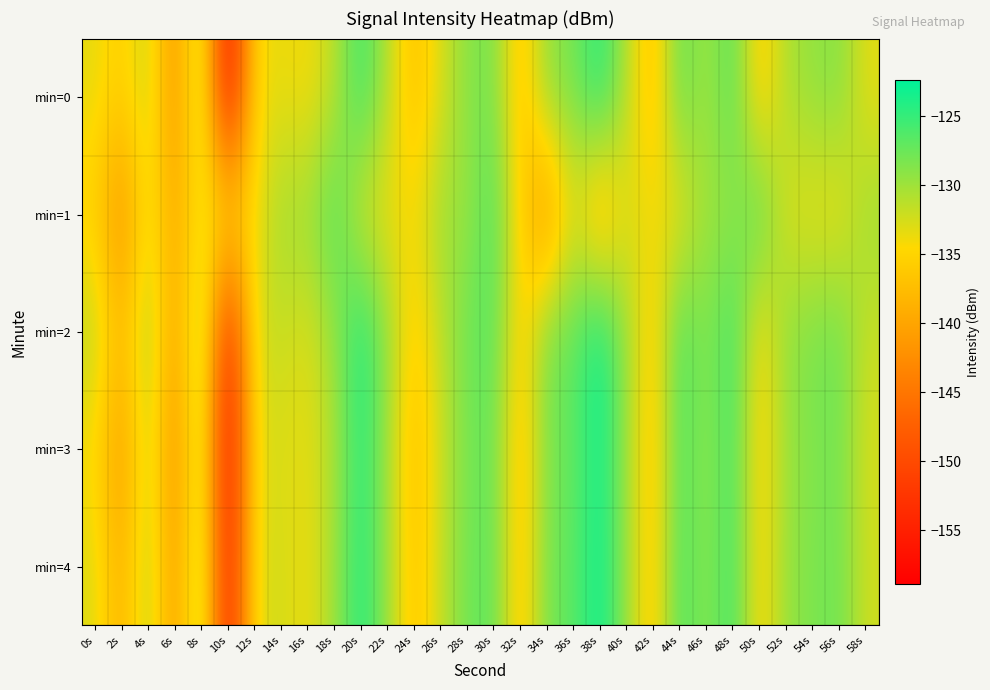

Reading left to right, what are all the values shown in this chart?

min=0: 0s=-133.3	2s=-135.9	4s=-131.3	6s=-142.8	8s=-129.0	10s=-158.9	12s=-134.1	14s=-133.6	16s=-134.2	18s=-131.5	20s=-124.8	22s=-131.0	24s=-137.5	26s=-132.8	28s=-128.9	30s=-127.9	32s=-137.4	34s=-129.1	36s=-128.2	38s=-123.7	40s=-130.9	42s=-137.7	44s=-126.6	46s=-130.5	48s=-126.1	50s=-136.4	52s=-130.6	54s=-129.4	56s=-128.6	58s=-133.4
min=1: 0s=-135.6	2s=-142.8	4s=-132.8	6s=-140.0	8s=-133.1	10s=-133.7	12s=-134.3	14s=-129.8	16s=-129.9	18s=-125.8	20s=-133.1	22s=-133.7	24s=-134.3	26s=-129.8	28s=-129.9	30s=-125.8	32s=-135.6	34s=-142.8	36s=-132.8	38s=-140.0	40s=-133.1	42s=-133.7	44s=-134.3	46s=-129.8	48s=-129.9	50s=-125.8	52s=-133.1	54s=-133.7	56s=-134.3	58s=-129.8
min=2: 0s=-131.1	2s=-138.2	4s=-129.5	6s=-141.3	8s=-127.8	10s=-155.6	12s=-132.4	14s=-131.9	16s=-133.1	18s=-129.8	20s=-123.2	22s=-129.3	24s=-136.1	26s=-131.5	28s=-127.6	30s=-126.5	32s=-136.0	34s=-127.7	36s=-126.9	38s=-122.4	40s=-129.6	42s=-136.4	44s=-125.3	46s=-129.1	48s=-124.8	50s=-135.1	52s=-129.2	54s=-128.1	56s=-127.3	58s=-132.0
min=3: 0s=-134.5	2s=-141.6	4s=-131.0	6s=-143.2	8s=-129.3	10s=-157.9	12s=-133.4	14s=-132.8	16s=-133.5	18s=-130.7	20s=-124.1	22s=-130.2	24s=-137.8	26s=-132.1	28s=-128.2	30s=-127.1	32s=-137.7	34s=-128.3	36s=-127.4	38s=-122.9	40s=-130.2	42s=-137.0	44s=-125.9	46s=-129.7	48s=-125.4	50s=-135.7	52s=-129.8	54s=-128.7	56s=-127.9	58s=-132.6
min=4: 0s=-132.8	2s=-139.4	4s=-130.2	6s=-142.1	8s=-128.1	10s=-156.7	12s=-133.0	14s=-132.4	16s=-133.9	18s=-130.1	20s=-123.7	22s=-129.7	24s=-137.2	26s=-131.7	28s=-127.8	30s=-126.7	32s=-137.2	34s=-127.9	36s=-127.0	38s=-122.6	40s=-129.8	42s=-136.7	44s=-125.6	46s=-129.4	48s=-125.0	50s=-135.4	52s=-129.5	54s=-128.4	56s=-127.6	58s=-132.3